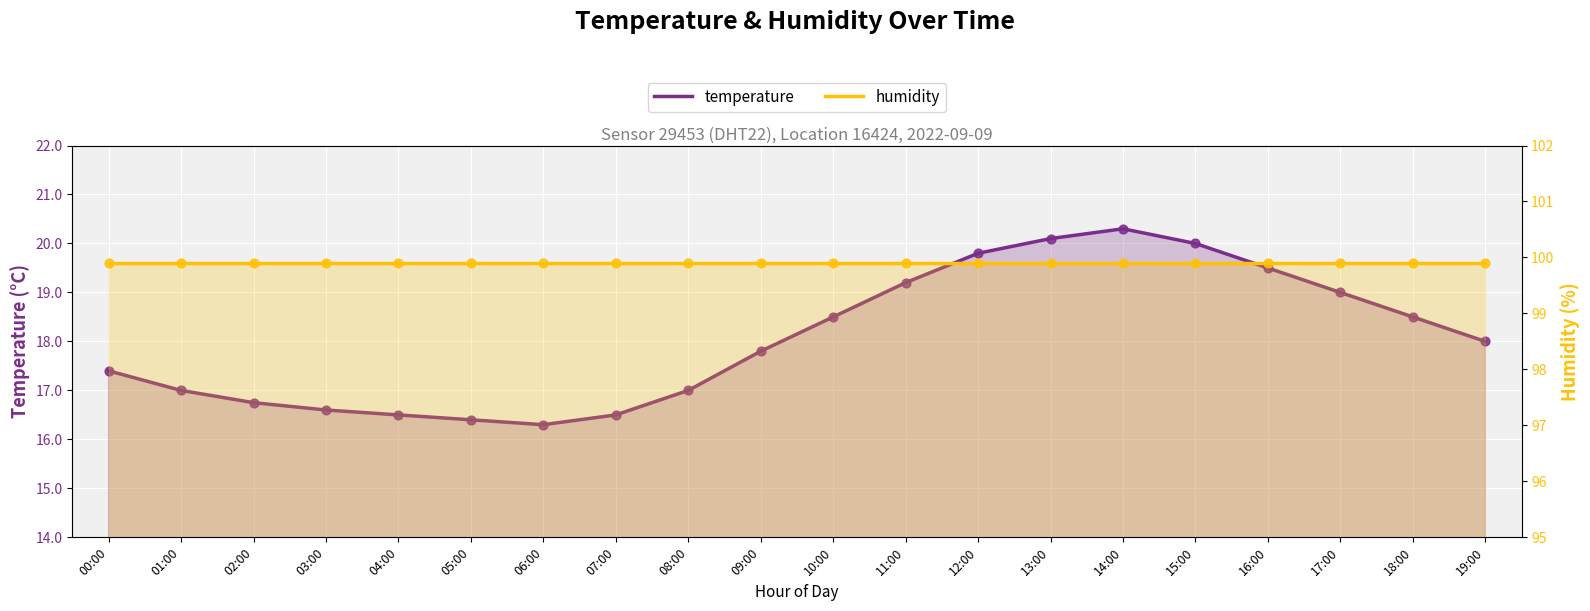

What are all the series names shown in the legend?

temperature, humidity